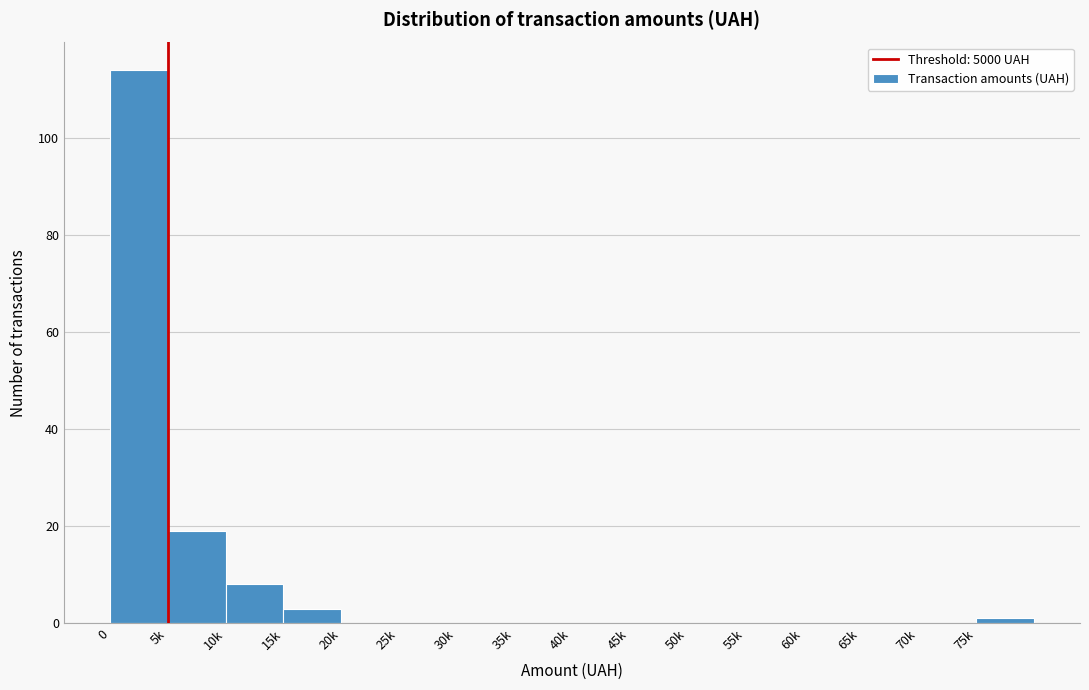

Reading left to right, extract all data points from this chart.

0=114	5k=19	10k=8	15k=3	20k=0	25k=0	30k=0	35k=0	40k=0	45k=0	50k=0	55k=0	60k=0	65k=0	70k=0	75k=1